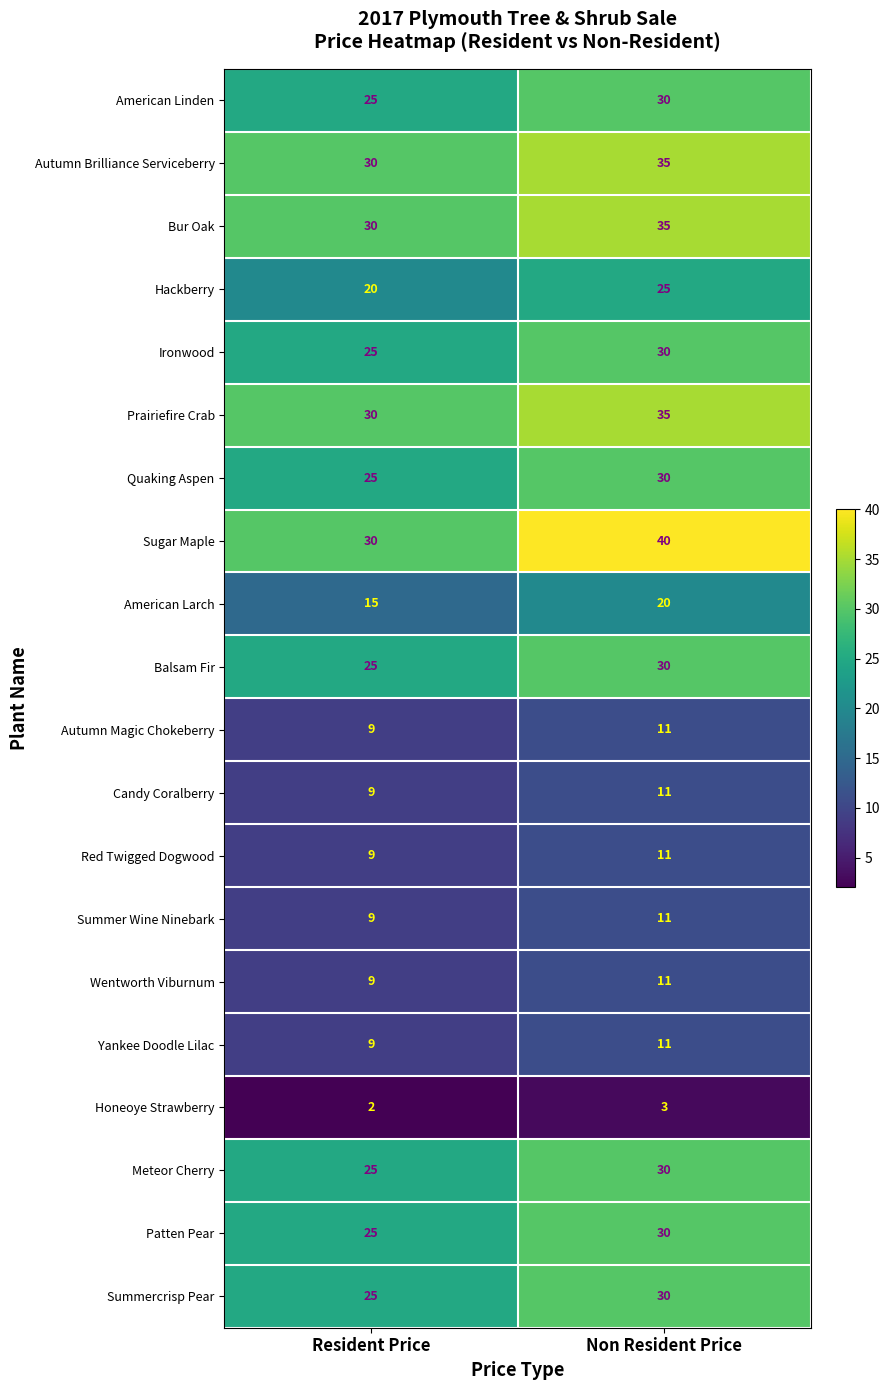

What is the highest value of the Yankee Doodle Lilac series?

11